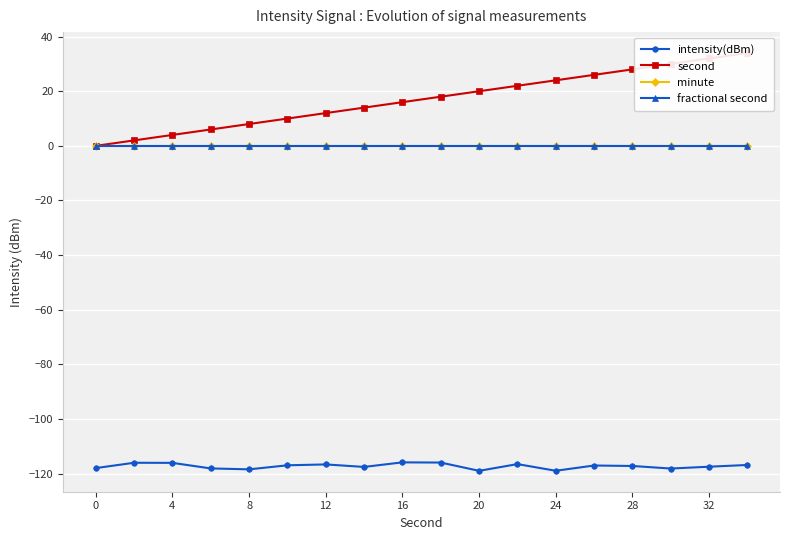

Reading left to right, list all the values displayed in this chart.

intensity(dBm): -118.0	-116.0	-116.1	-118.1	-118.4	-117.0	-116.6	-117.6	-115.9	-116.0	-119.0	-116.5	-119.0	-117.0	-117.2	-118.1	-117.5	-116.8
second: 0.0	2.0	4.0	6.0	8.0	10.0	12.0	14.0	16.0	18.0	20.0	22.0	24.0	26.0	28.0	30.0	32.0	34.0
minute: 0.0	0.0	0.0	0.0	0.0	0.0	0.0	0.0	0.0	0.0	0.0	0.0	0.0	0.0	0.0	0.0	0.0	0.0
fractional second: 0.0	0.0	0.0	0.0	0.0	0.0	0.0	0.0	0.0	0.0	0.0	0.0	0.0	0.0	0.0	0.0	0.0	0.0